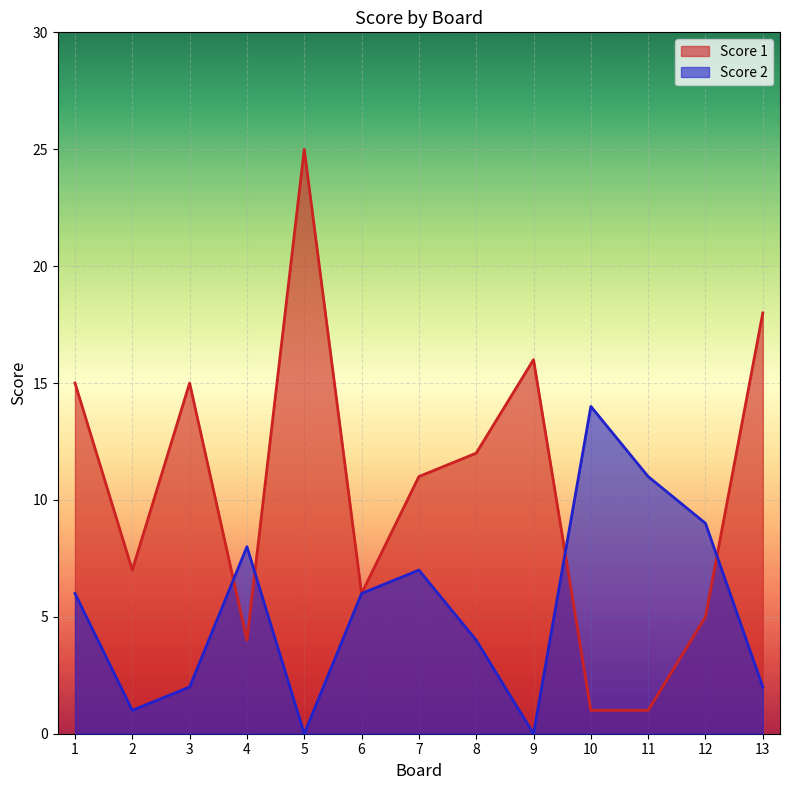

At how many categories does at least one series exceed 23?

1